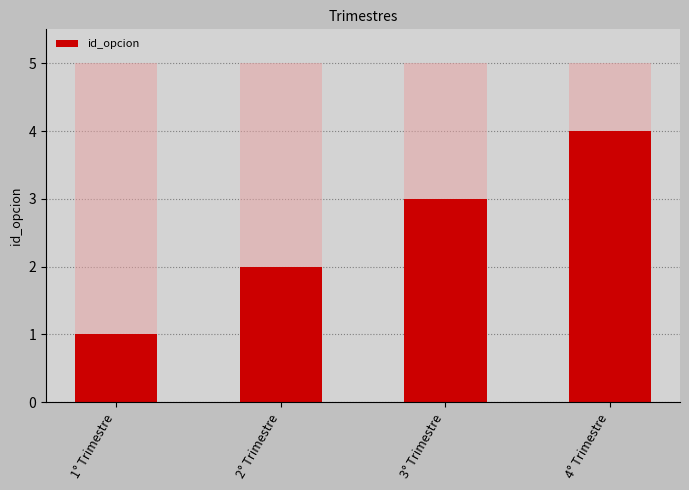

List the labels in order of value, largest first.

4° Trimestre, 3° Trimestre, 2° Trimestre, 1° Trimestre